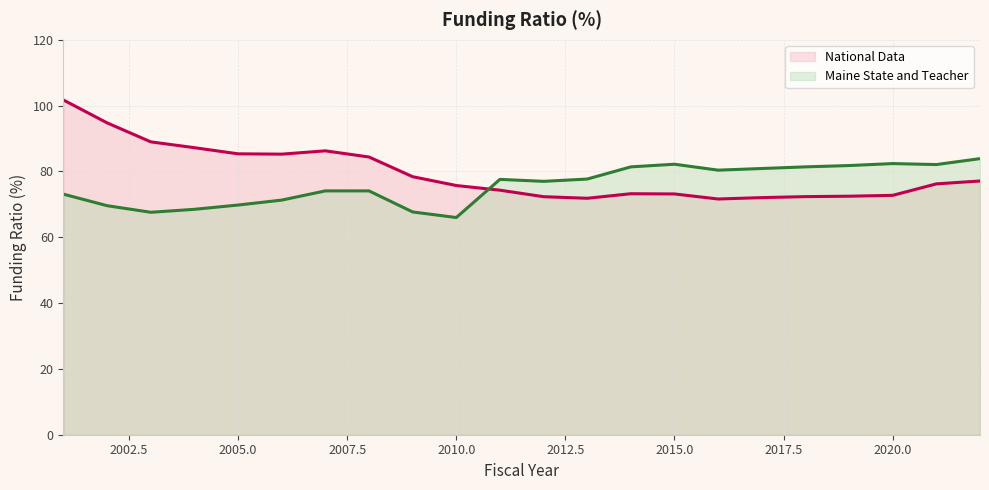

Which series has the largest range (max minus min)?

National Data